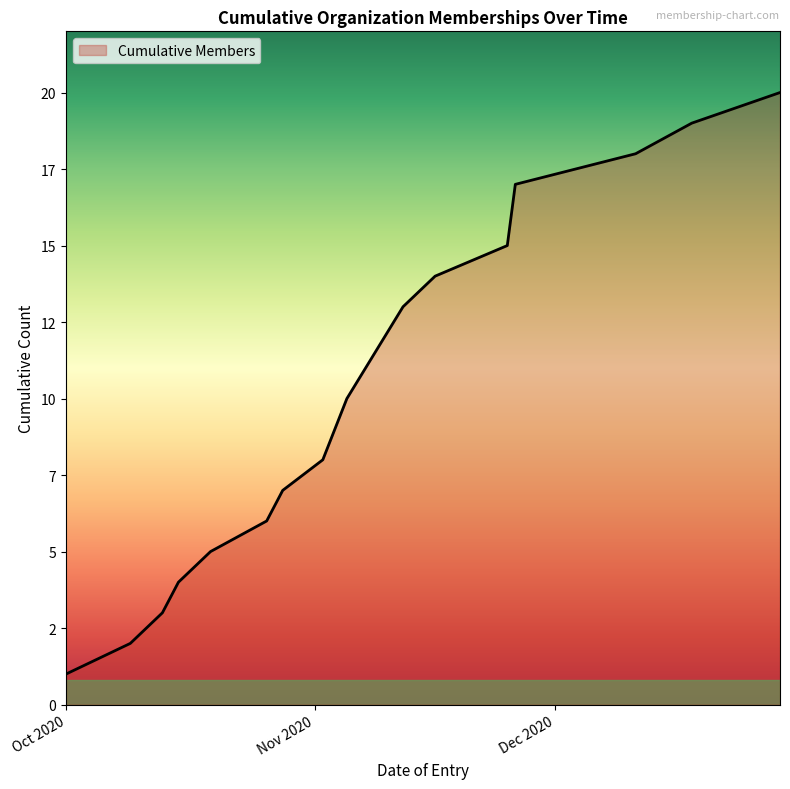

Rank the categories by value from highest to lowest.

2020-12-29, 2020-12-18, 2020-12-11, 2020-11-26, 2020-11-25, 2020-11-16, 2020-11-12, 2020-11-05, 2020-11-02, 2020-10-28, 2020-10-26, 2020-10-19, 2020-10-15, 2020-10-13, 2020-10-09, 2020-10-01